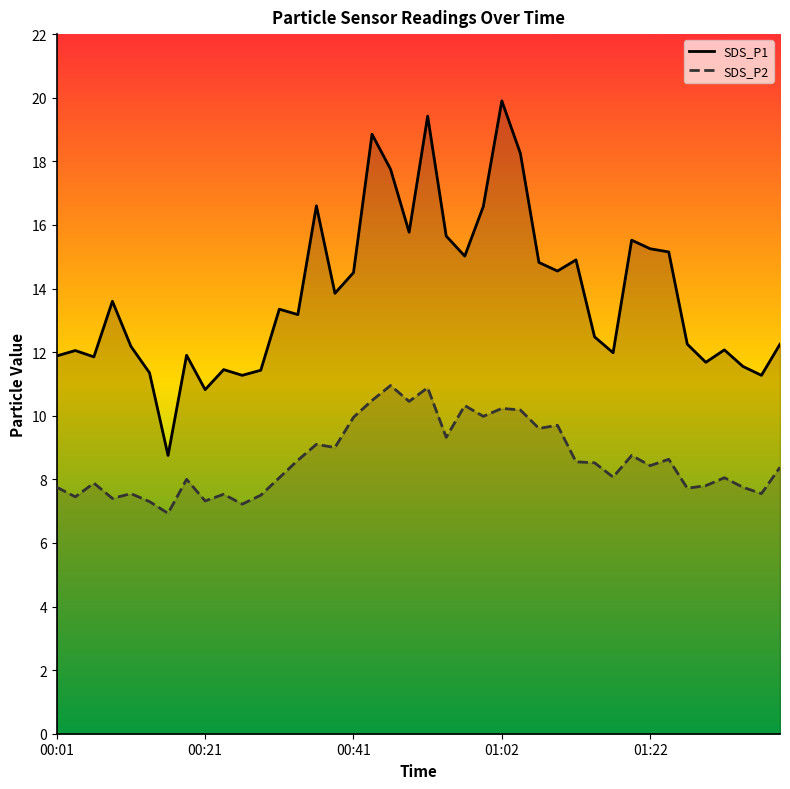

What is the smallest value displayed?

6.9